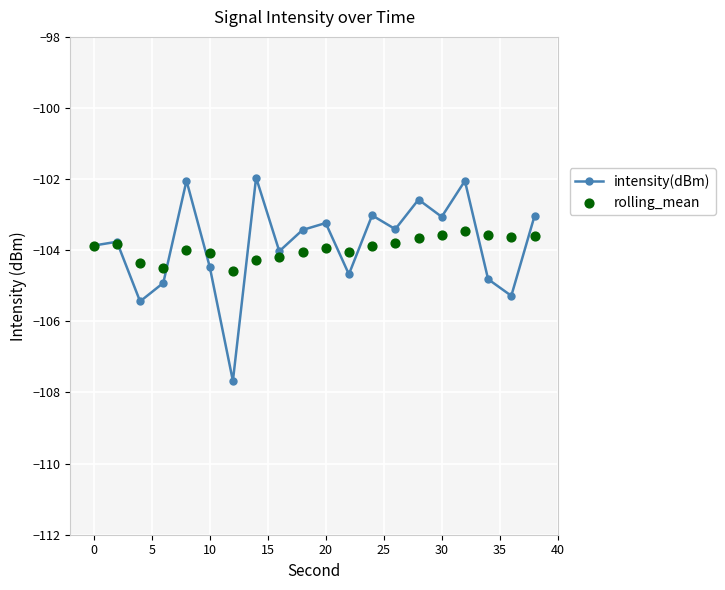

Which series reaches the minimum Y coordinate?

intensity(dBm)